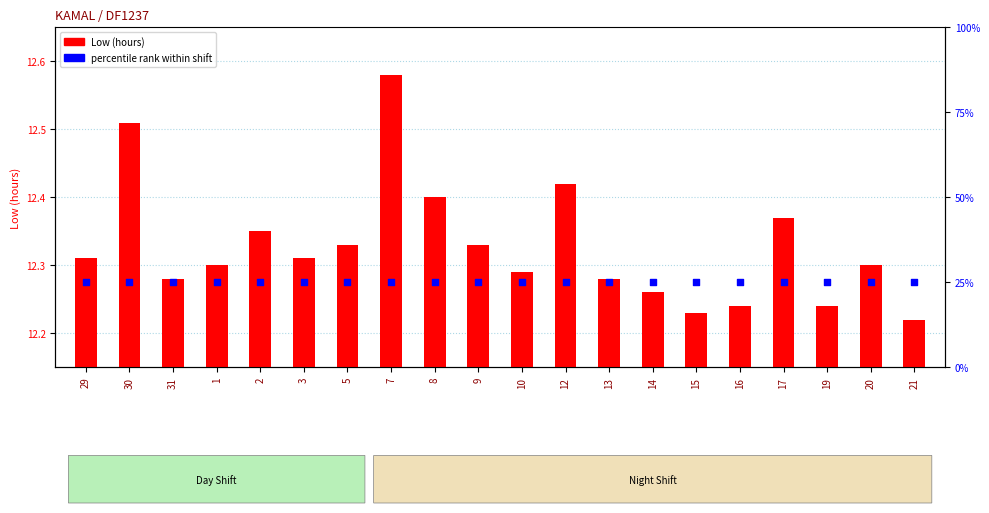

Which series has the largest total across all categories?

percentile rank within shift